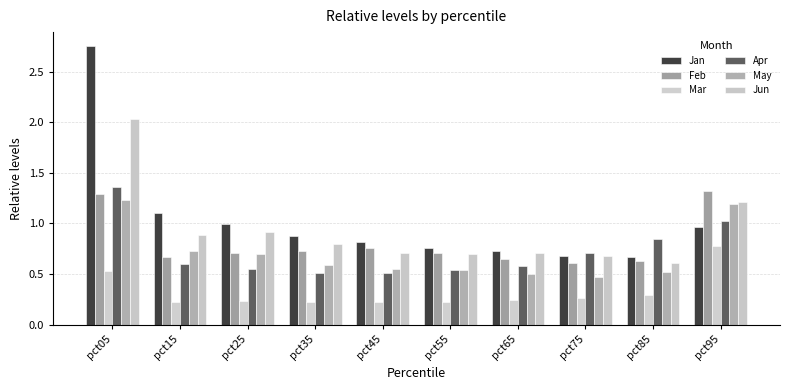

What is the difference between the maximum and minimum values in the Mar series?

0.6